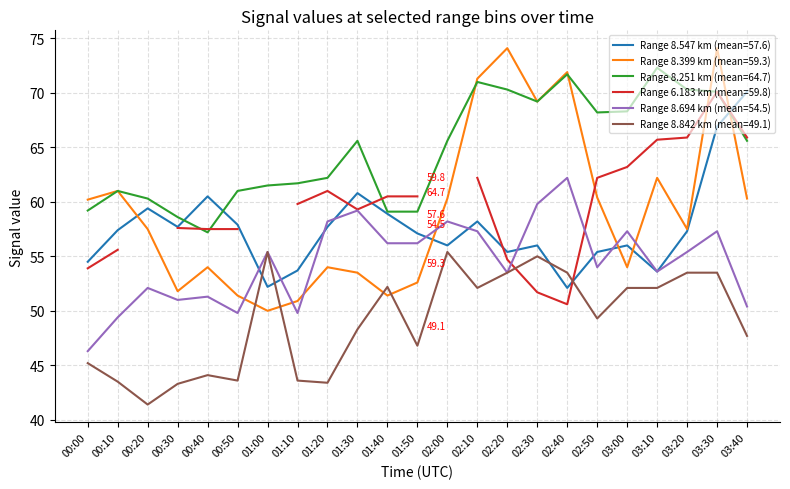

True or false: 8.547 has a value of 79.7 at 02:00.

False